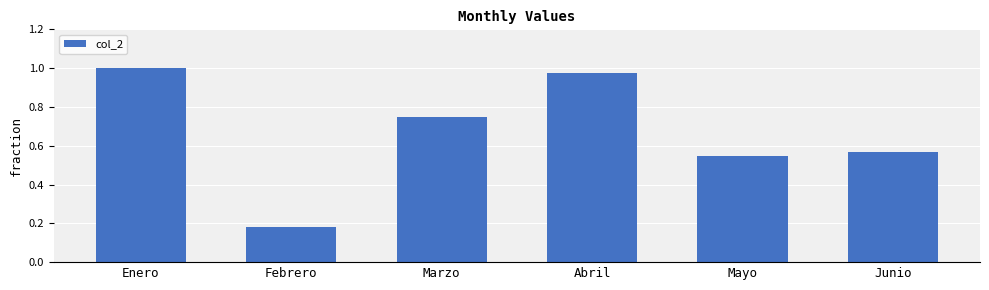

Count the number of data series in this chart.

1